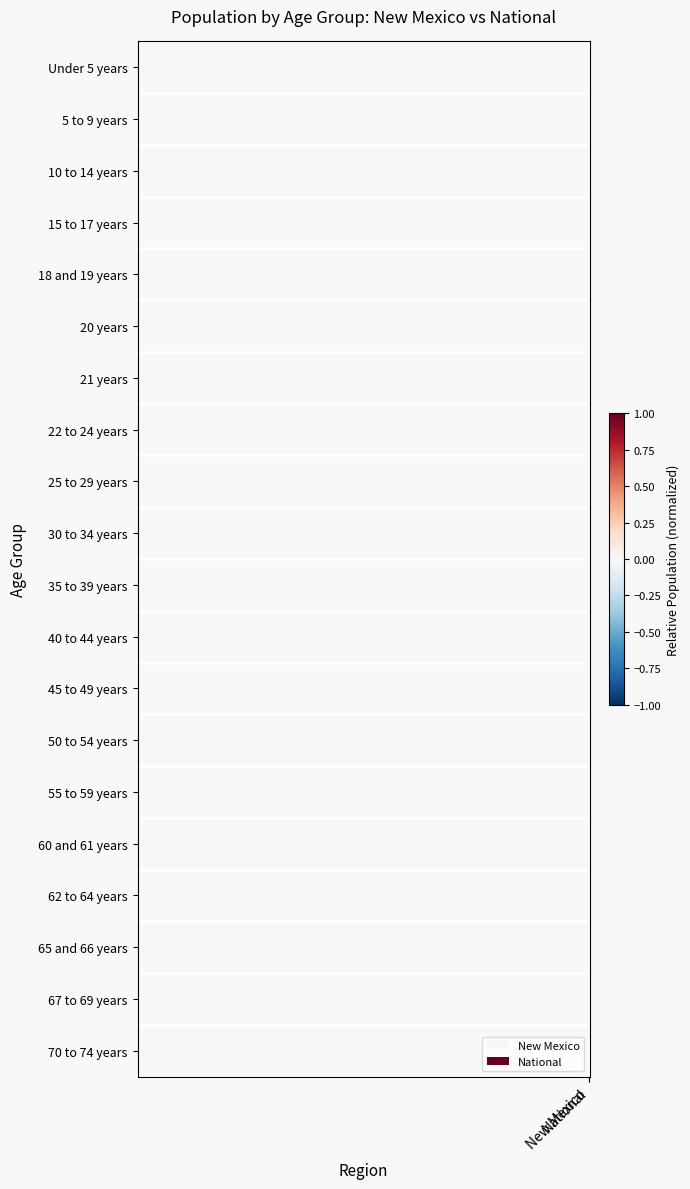

Reading left to right, transcribe all the data shown in this chart.

Under 5 years: New Mexico=1.0	National=0.7
5 to 9 years: New Mexico=0.9	National=0.7
10 to 14 years: New Mexico=0.9	National=0.8
15 to 17 years: New Mexico=0.0	National=-0.1
18 and 19 years: New Mexico=-0.4	National=-0.5
20 years: New Mexico=-1.0	National=-1.0
21 years: New Mexico=-1.0	National=-1.0
22 to 24 years: New Mexico=-0.1	National=-0.1
25 to 29 years: New Mexico=0.9	National=0.8
30 to 34 years: New Mexico=0.7	National=0.7
35 to 39 years: New Mexico=0.6	National=0.7
40 to 44 years: New Mexico=0.6	National=0.8
45 to 49 years: New Mexico=1.0	National=1.0
50 to 54 years: New Mexico=1.0	National=1.0
55 to 59 years: New Mexico=0.8	National=0.7
60 and 61 years: New Mexico=-0.6	National=-0.7
62 to 64 years: New Mexico=-0.3	National=-0.4
65 and 66 years: New Mexico=-0.8	National=-0.9
67 to 69 years: New Mexico=-0.6	National=-0.7
70 to 74 years: New Mexico=-0.4	National=-0.5